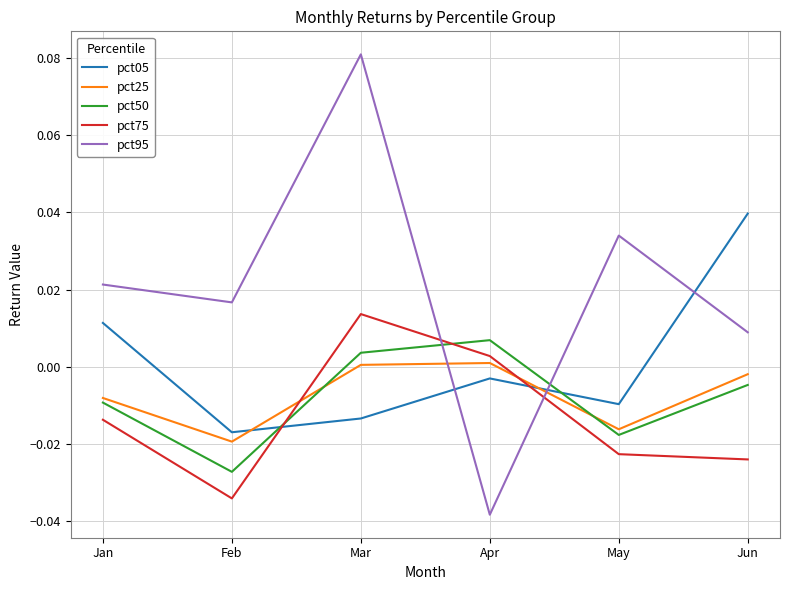

Rank the categories by pct05 value from lowest to highest.

Feb, Mar, May, Apr, Jan, Jun